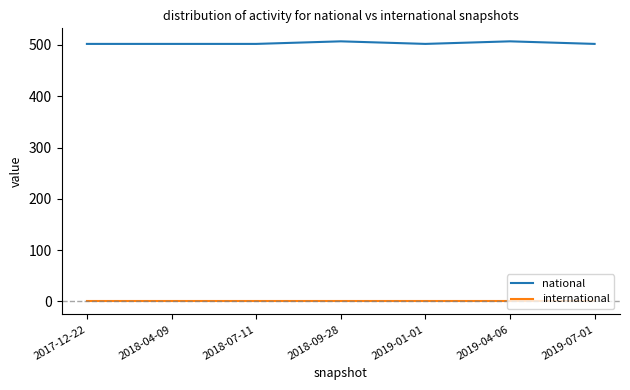

At how many categories does at least one series exceed 227?

7